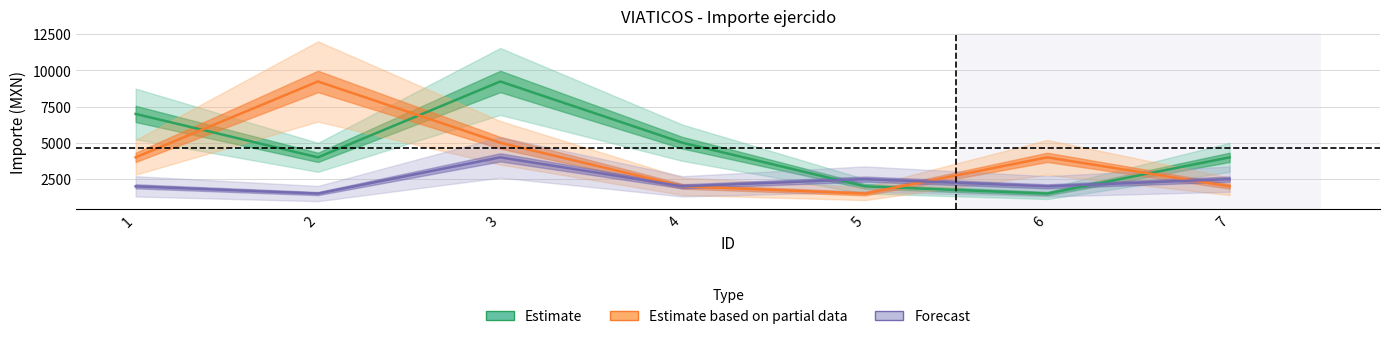

What is the difference between the second highest and second lowest values in the Estimate series?

4995.4